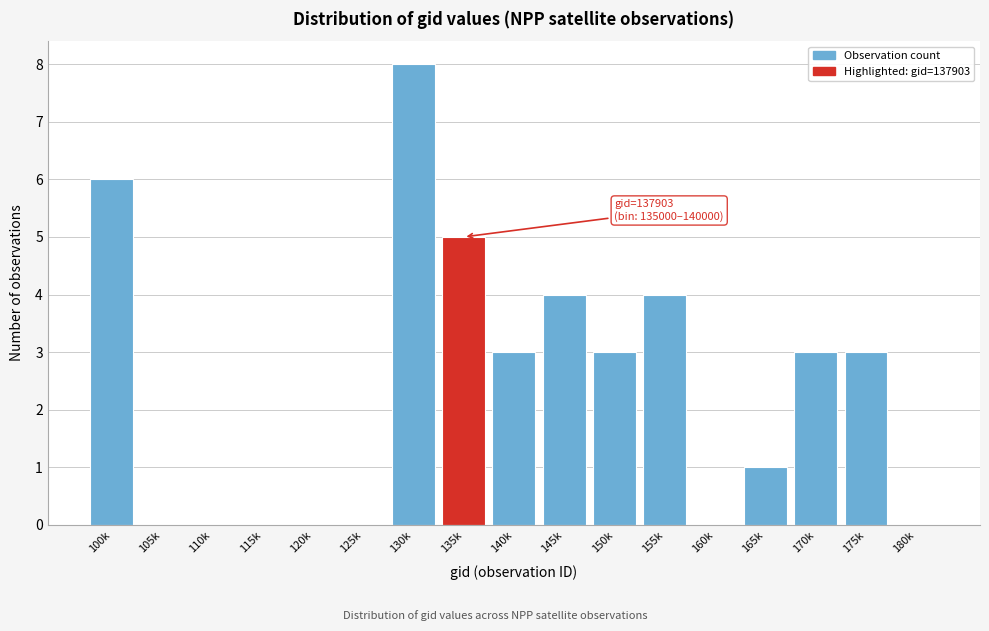

Reading left to right, transcribe all the data shown in this chart.

100k=6	105k=0	110k=0	115k=0	120k=0	125k=0	130k=8	135k=5	140k=3	145k=4	150k=3	155k=4	160k=0	165k=1	170k=3	175k=3	180k=0